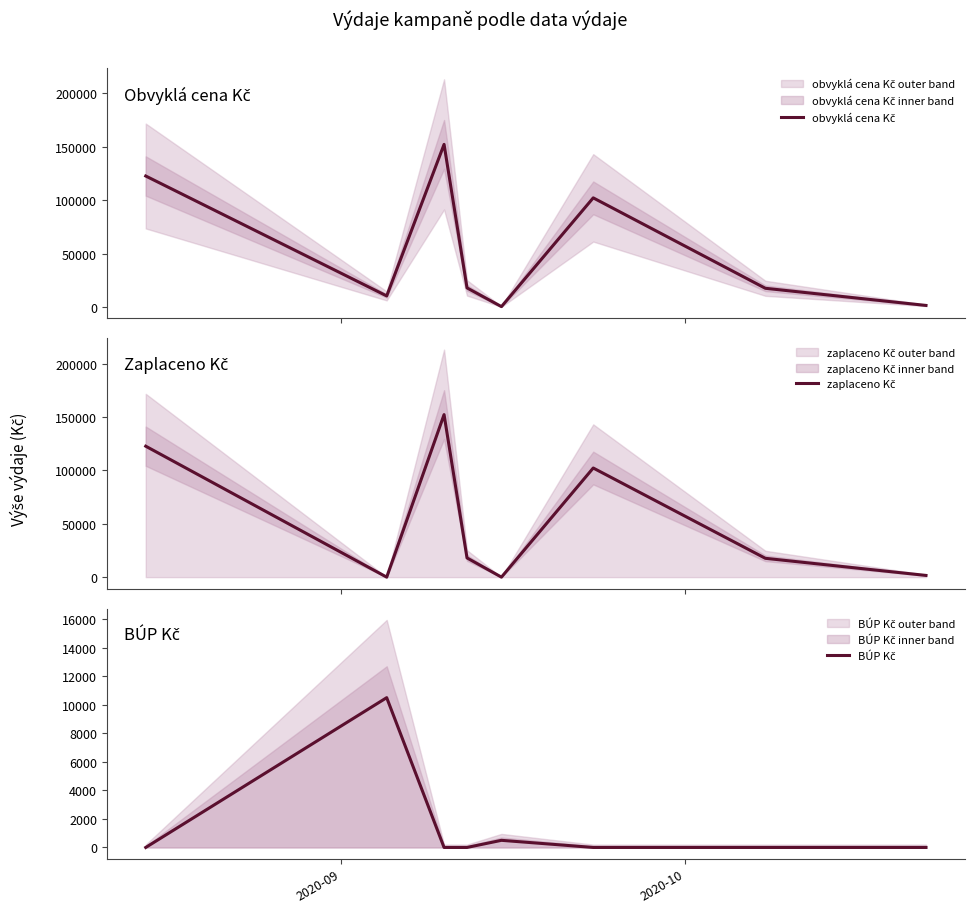

At which label does zaplaceno Kč reach its minimum?

2020-10